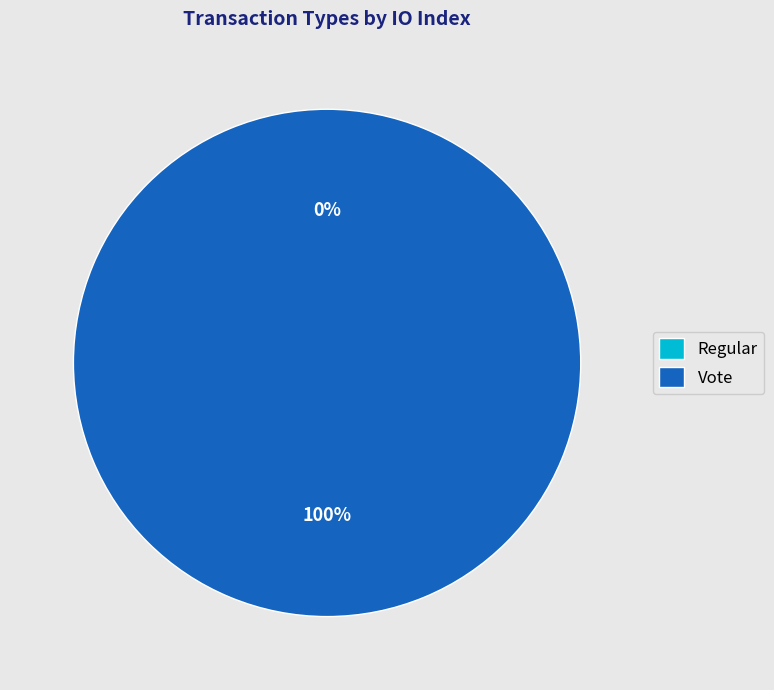

To the nearest percent, what is the combined percentage of Vote and Regular?

100%